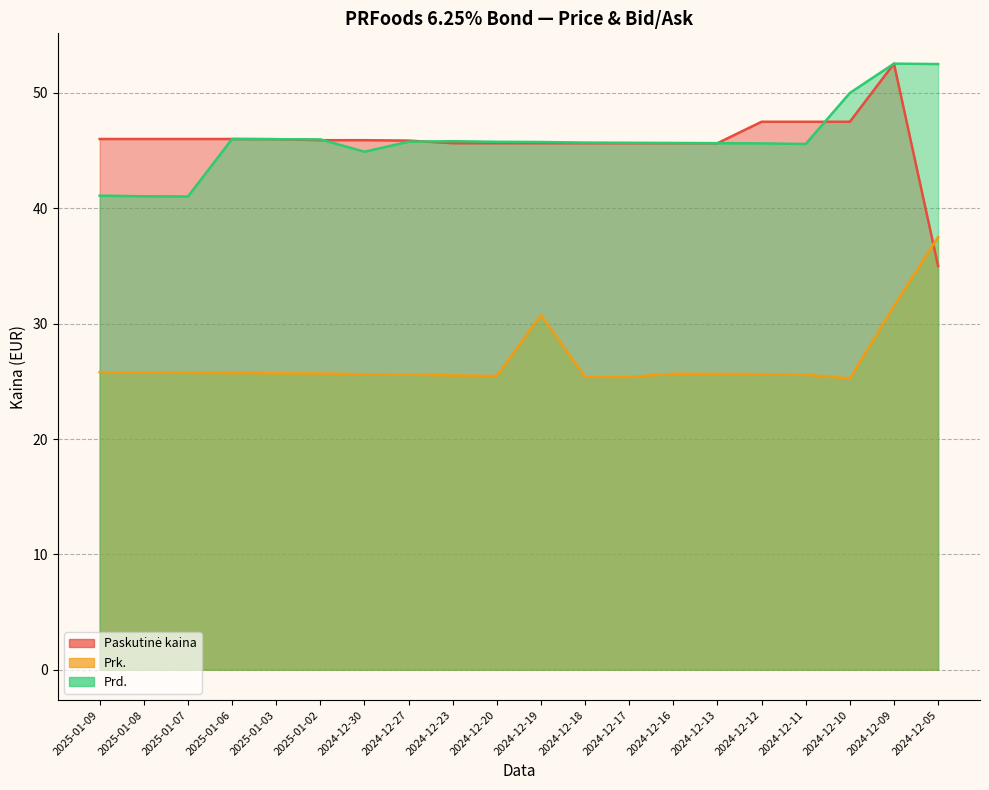

Between 2024-12-12 and 2025-01-09, which is larger?

2024-12-12